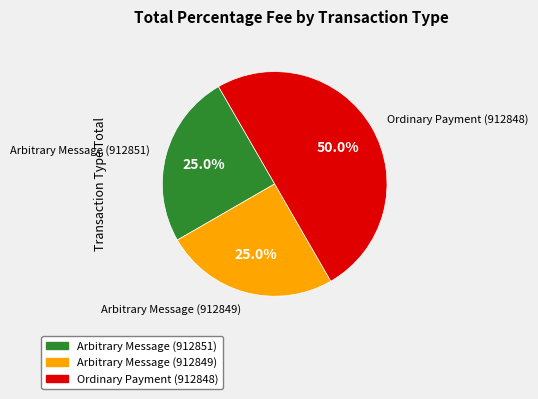

Which category has the biggest portion of the pie?

Ordinary Payment (912848)